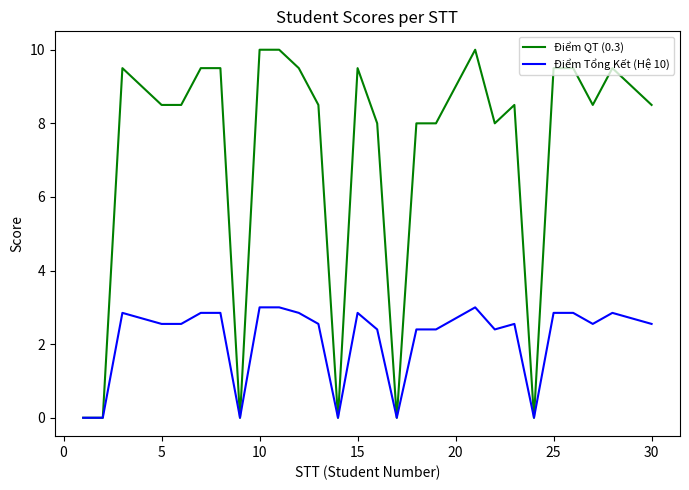

Rank the series by their average value, from lowest to highest.

Điểm Tổng Kết (Hệ 10), Điểm QT (0.3)